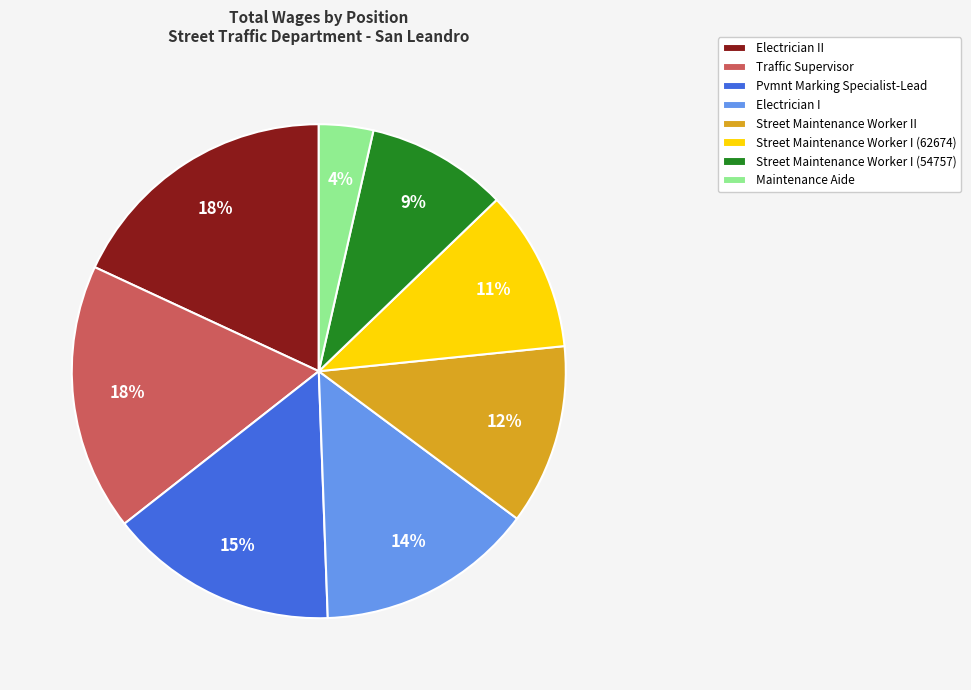

To the nearest percent, what is the average slice percentage?

12%